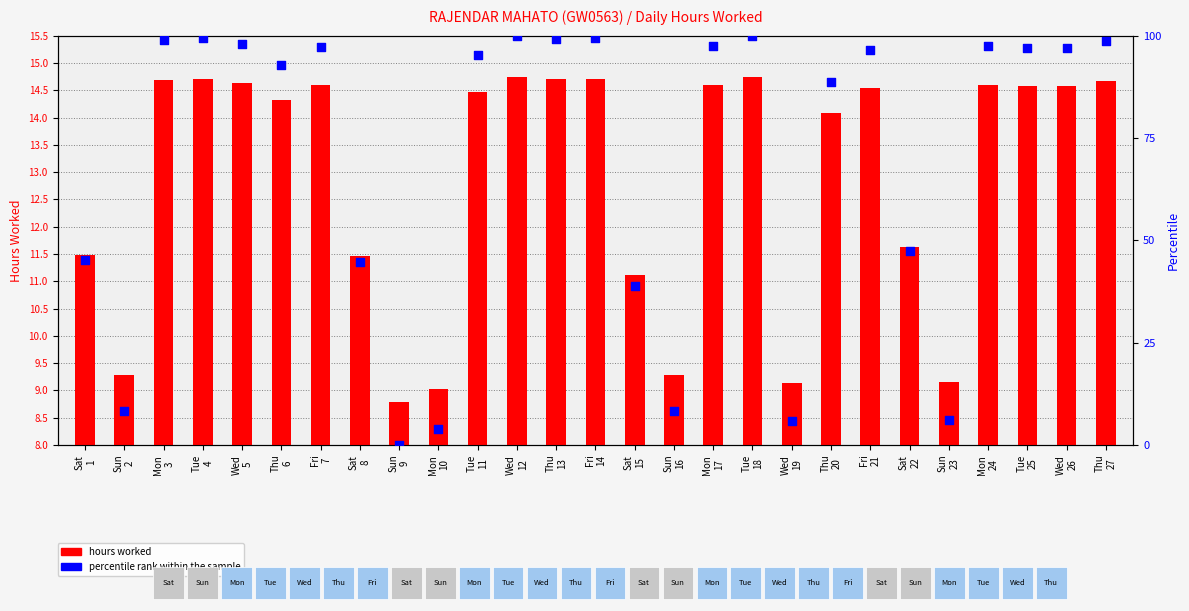

Which series has the widest spread of Y values?

percentile rank within the sample